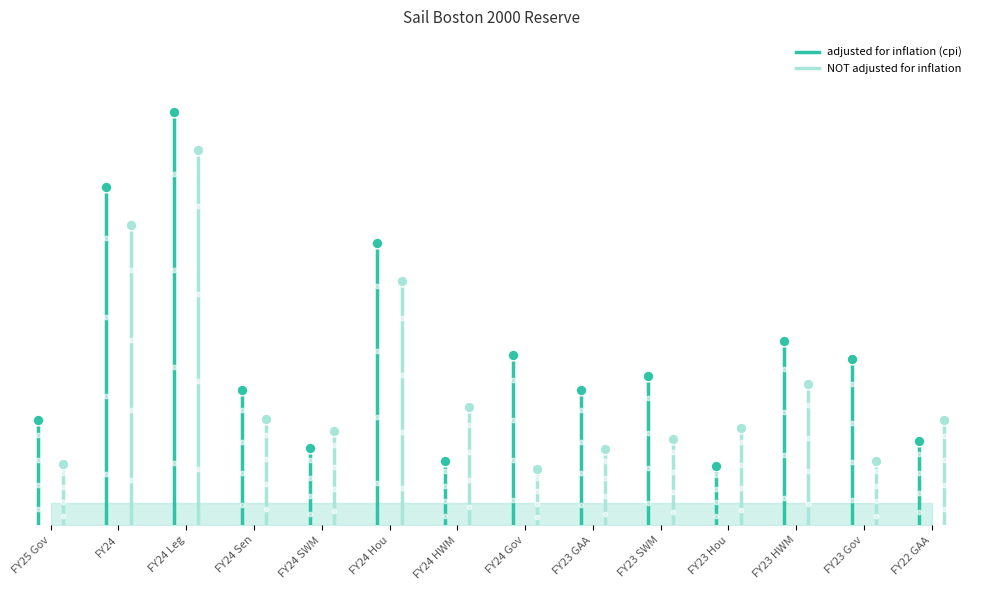

Which series has the largest Y range (max minus min)?

adjusted for inflation (cpi)